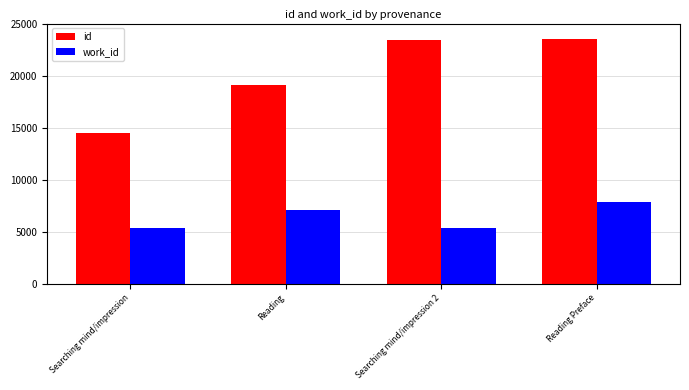

Reading left to right, list all the values displayed in this chart.

id: Searching mind/impression=14460	Reading=19125	Searching mind/impression 2=23405	Reading Preface=23512
work_id: Searching mind/impression=5379	Reading=7080	Searching mind/impression 2=5379	Reading Preface=7830